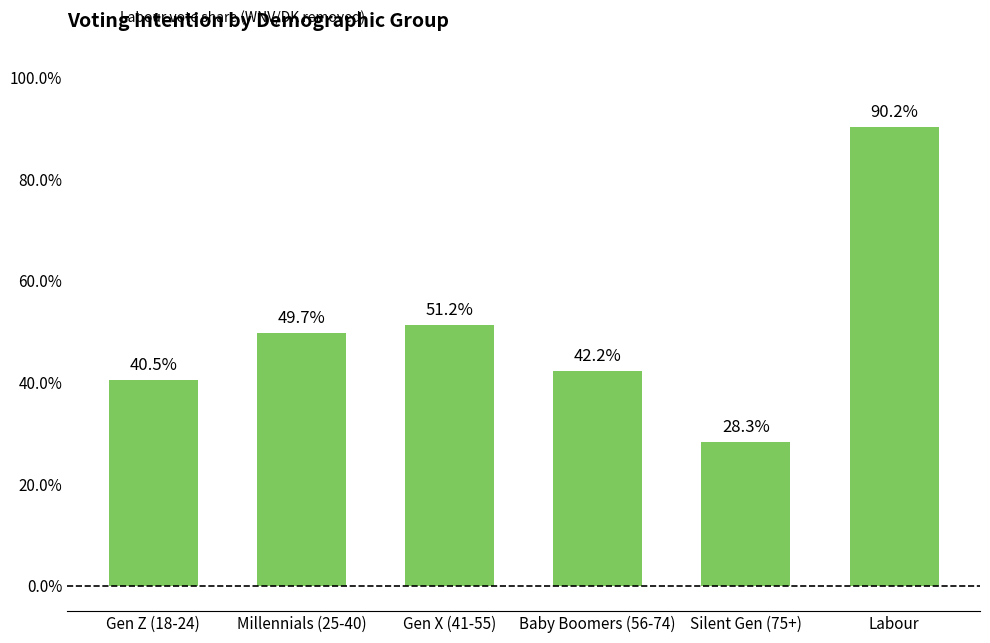

The value at Labour is 0.9. True or false?

True